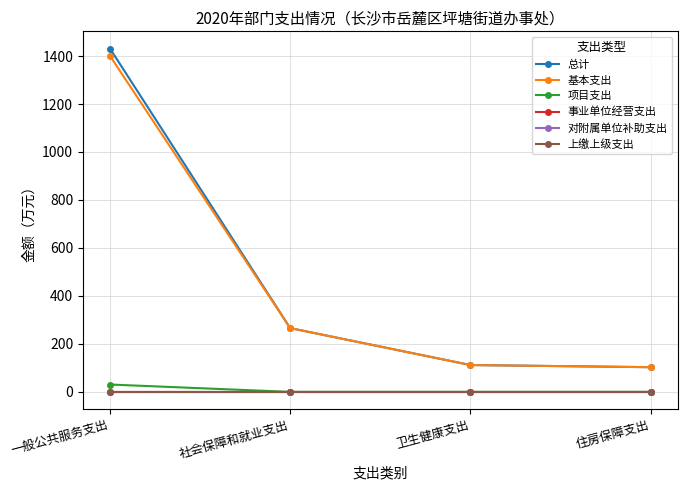

What are all the series names shown in the legend?

总计, 基本支出, 项目支出, 事业单位经营支出, 对附属单位补助支出, 上缴上级支出